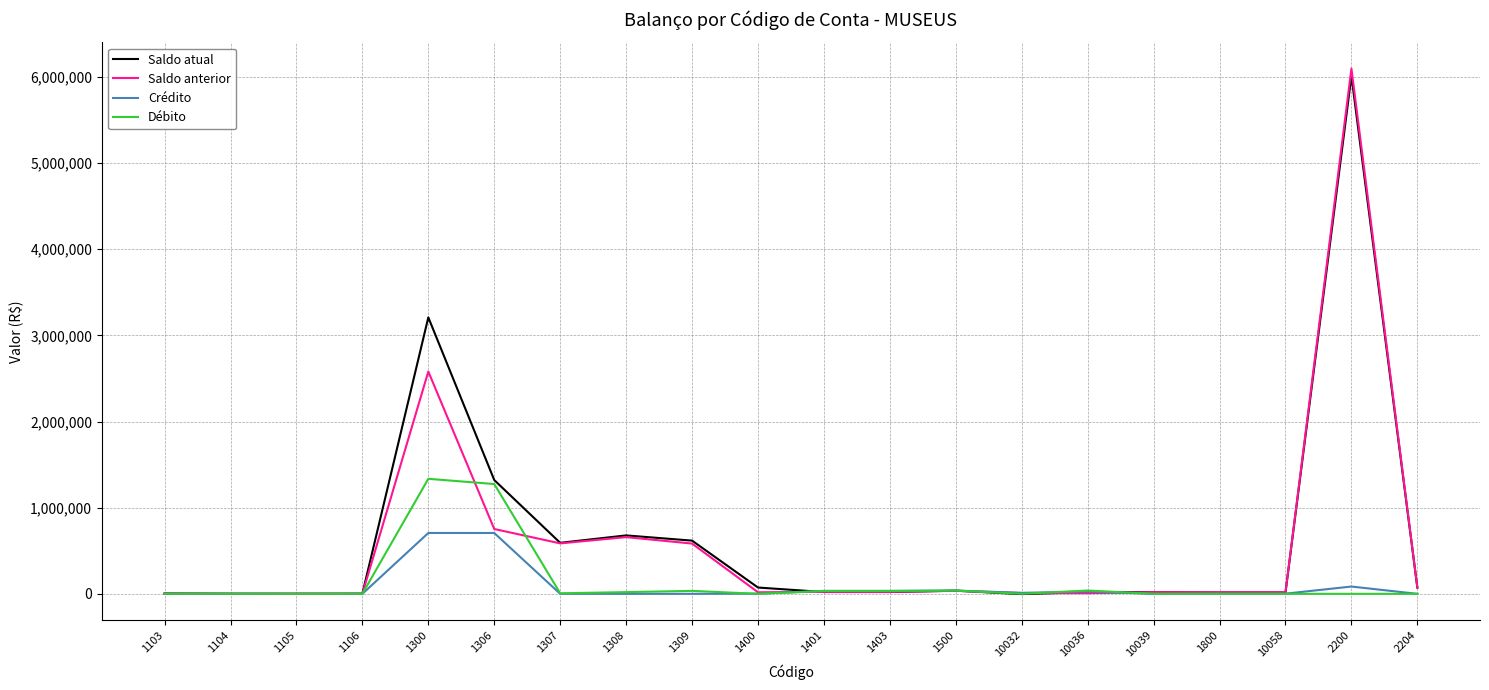

Rank the series by their maximum value, from lowest to highest.

Crédito, Débito, Saldo atual, Saldo anterior